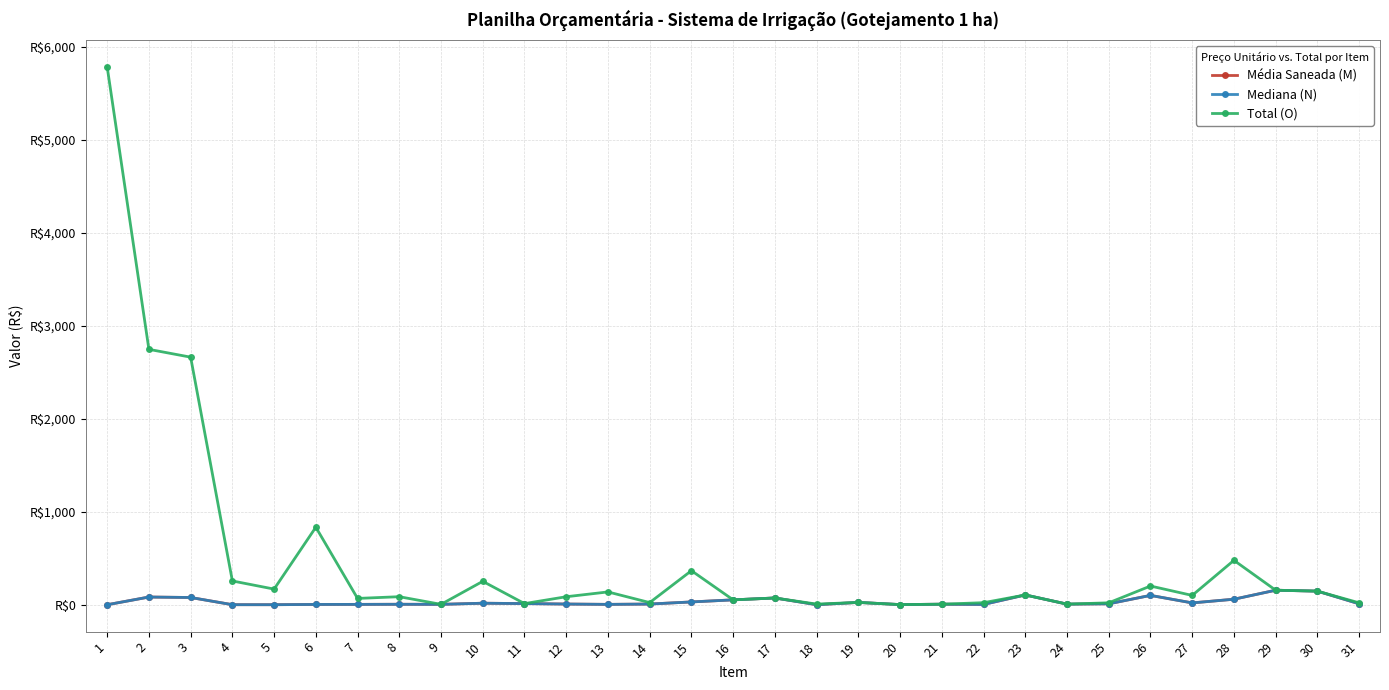

Which series has the largest total across all categories?

Total (O)